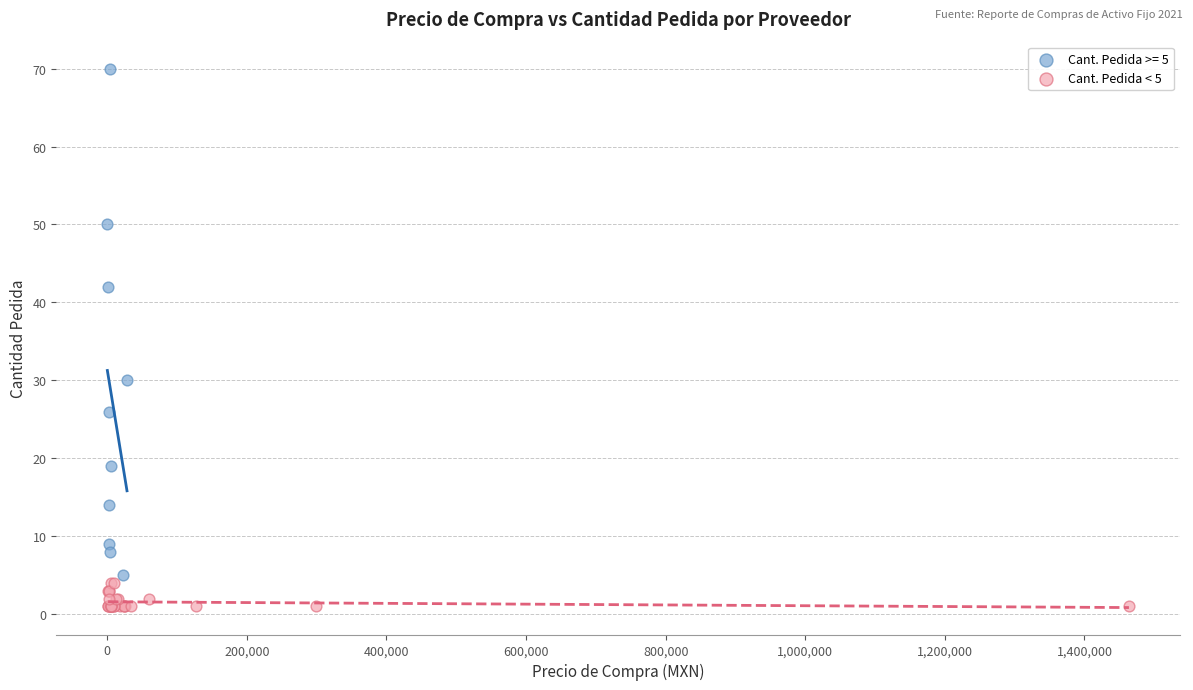

Which series has the largest Y range (max minus min)?

Cant. Pedida >= 5